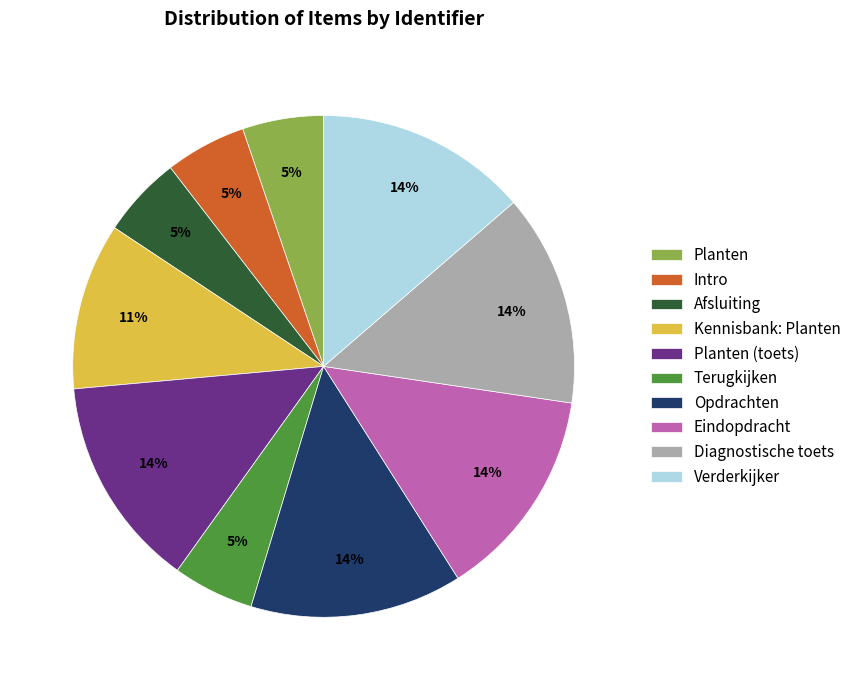

To the nearest percent, what is the combined percentage of Intro and Diagnostische toets?

19%